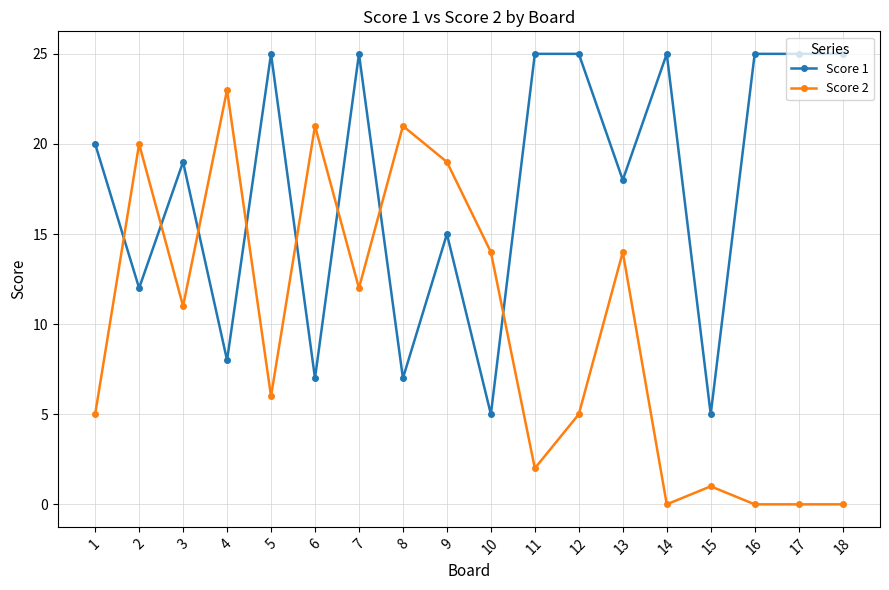

True or false: Score 2 and Score 1 intersect in this chart.

True